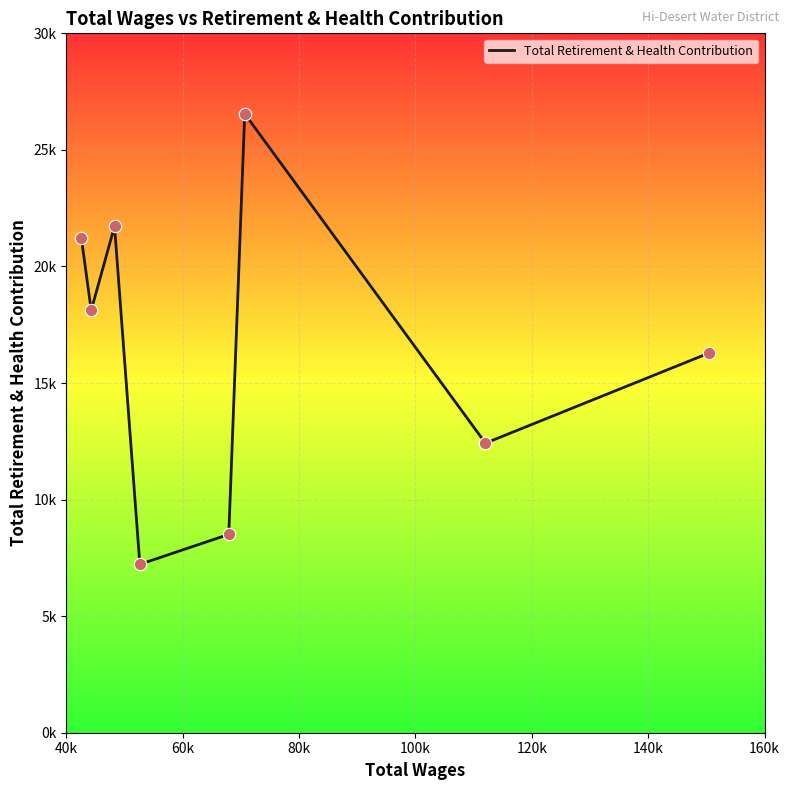

Does the chart have visible grid lines?

Yes